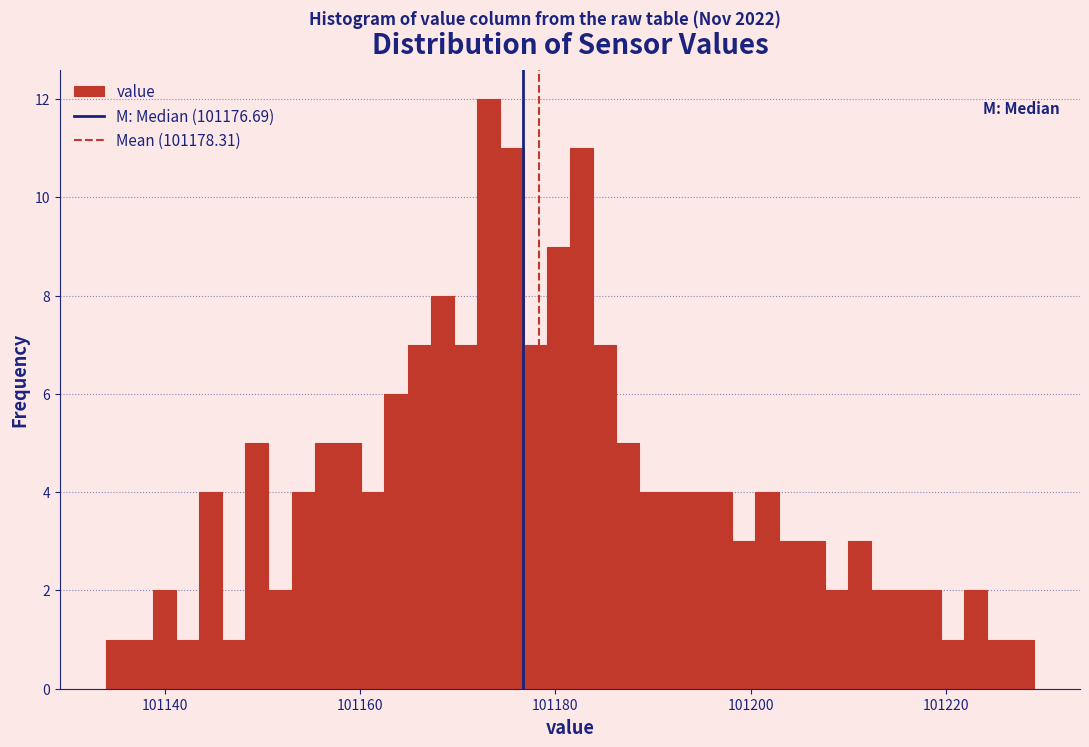

Around what value on the x-axis is the tallest bar? Give the approximate position of its centre, as read against the axis.

101174